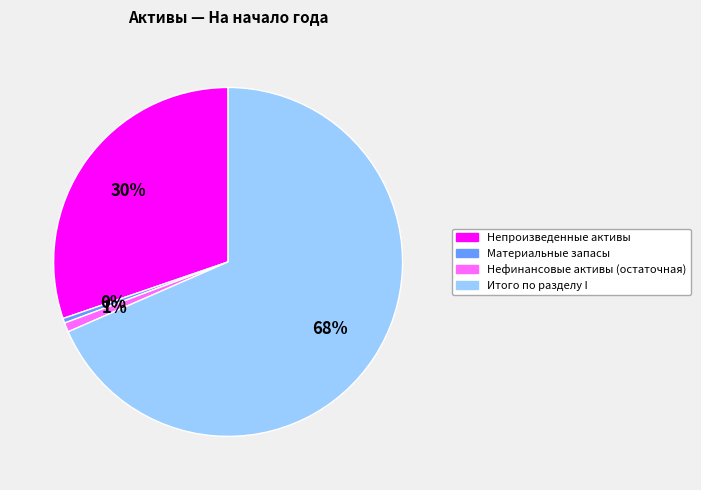

To the nearest percent, what is the average slice percentage?

25%